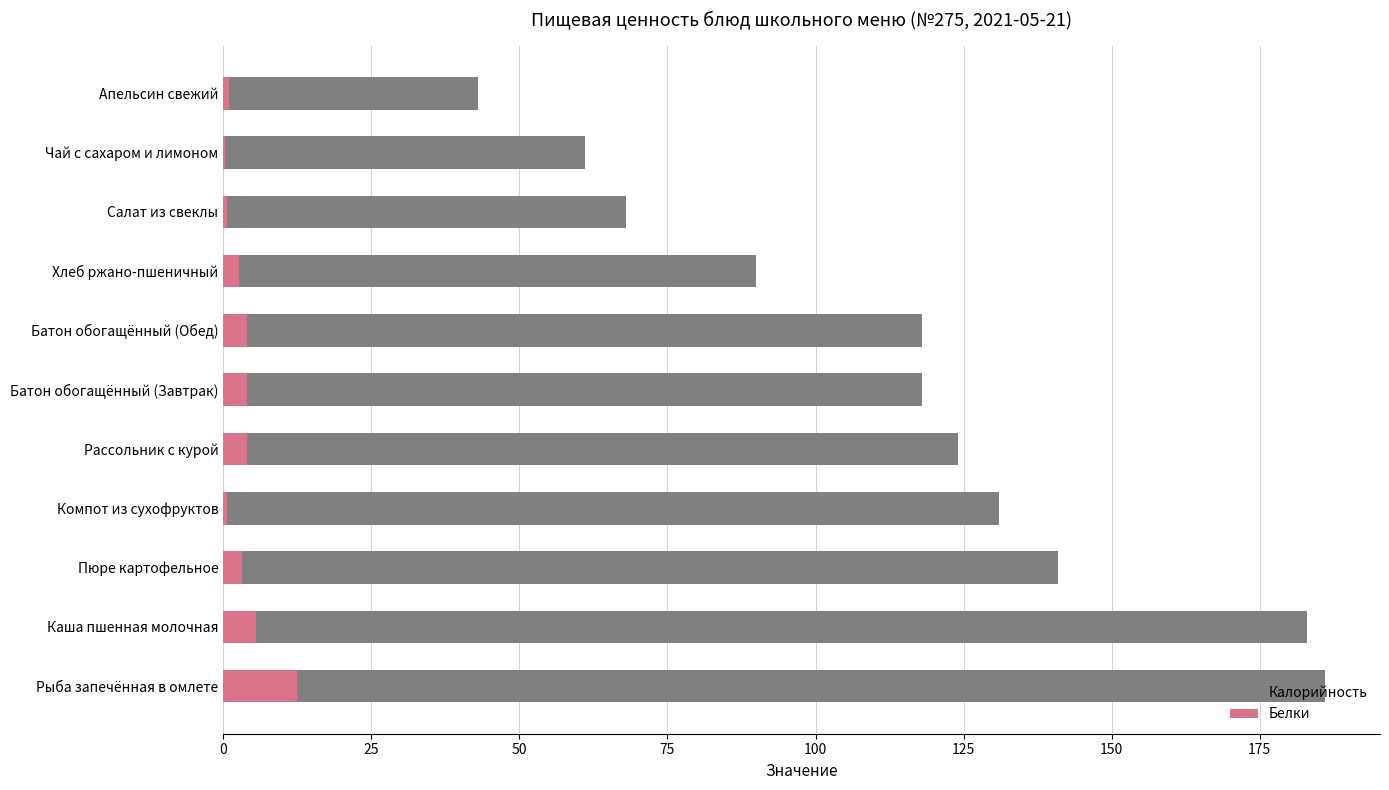

How many groups of bars are there?

11